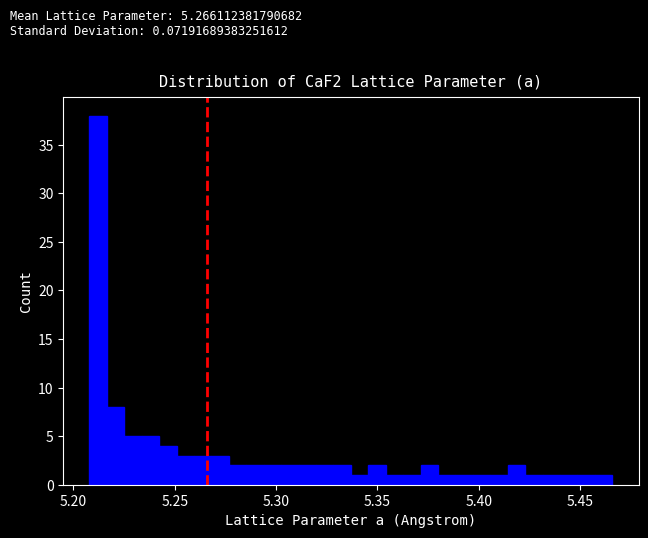

Around what value on the x-axis is the tallest bar? Give the approximate position of its centre, as read against the axis.

5.210